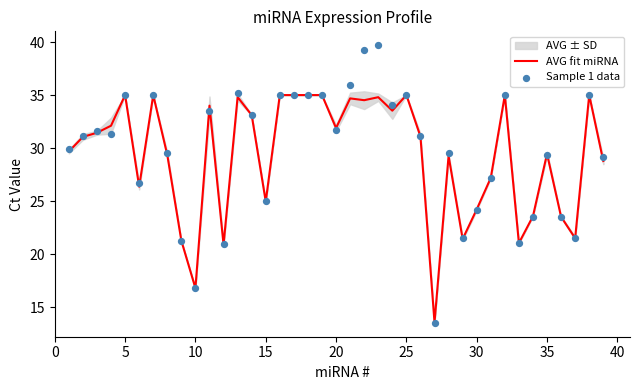

The AVG fit miRNA series shows 31.9 at 20. True or false?

True